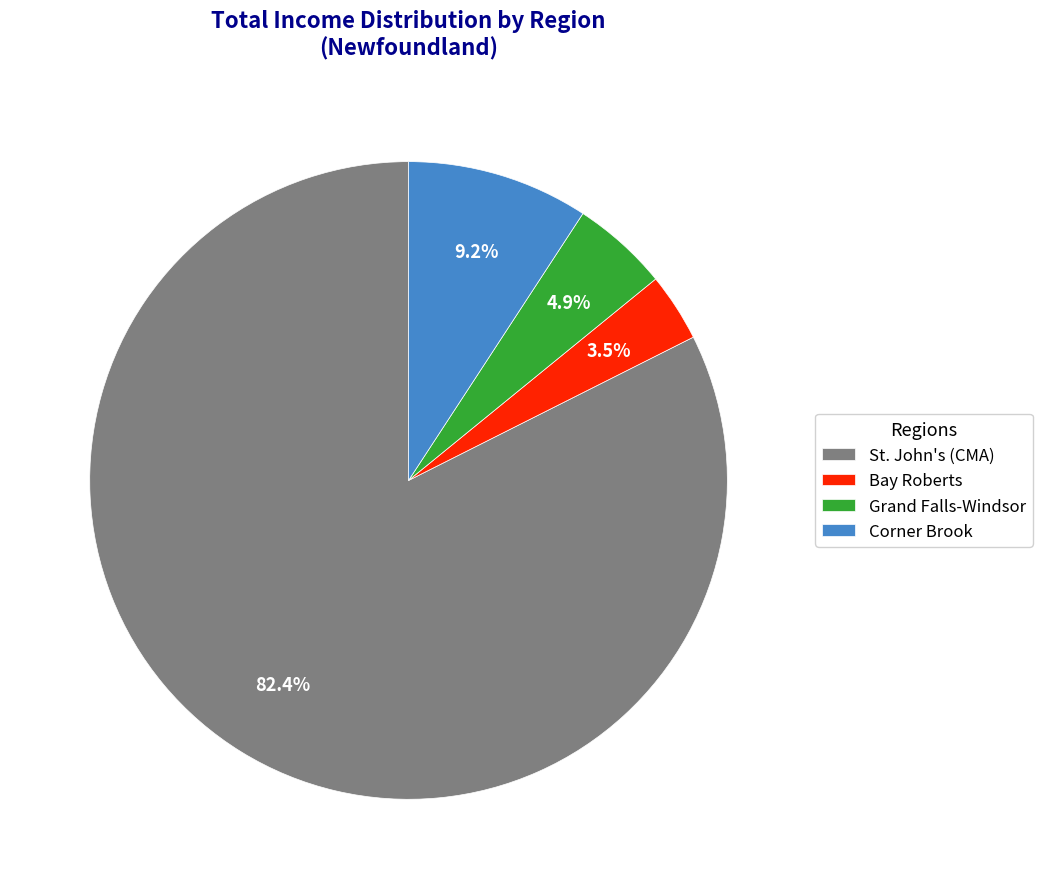

How many segments does this pie chart have?

4